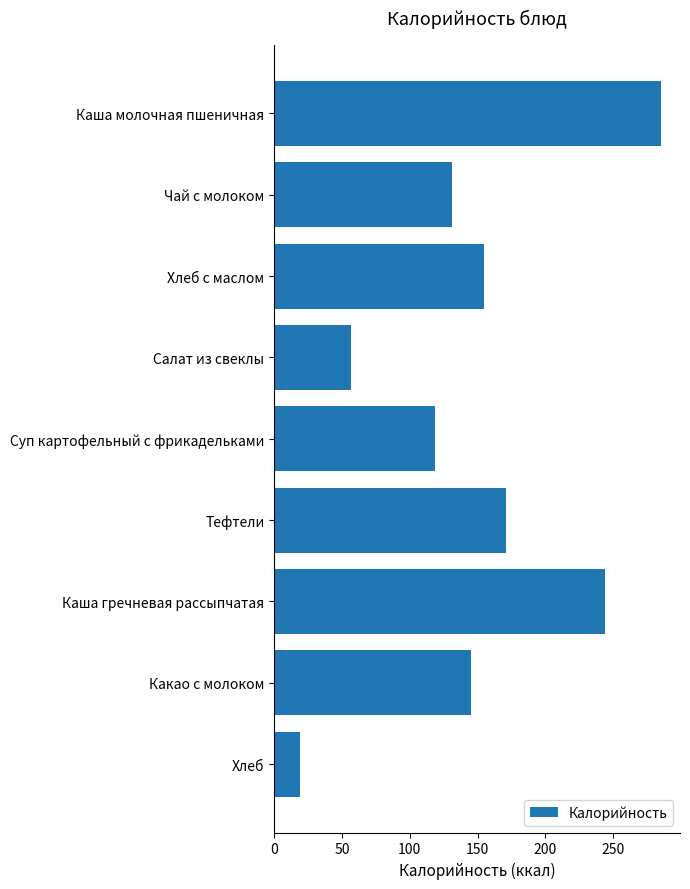

What is the sum of all values?

1325.4